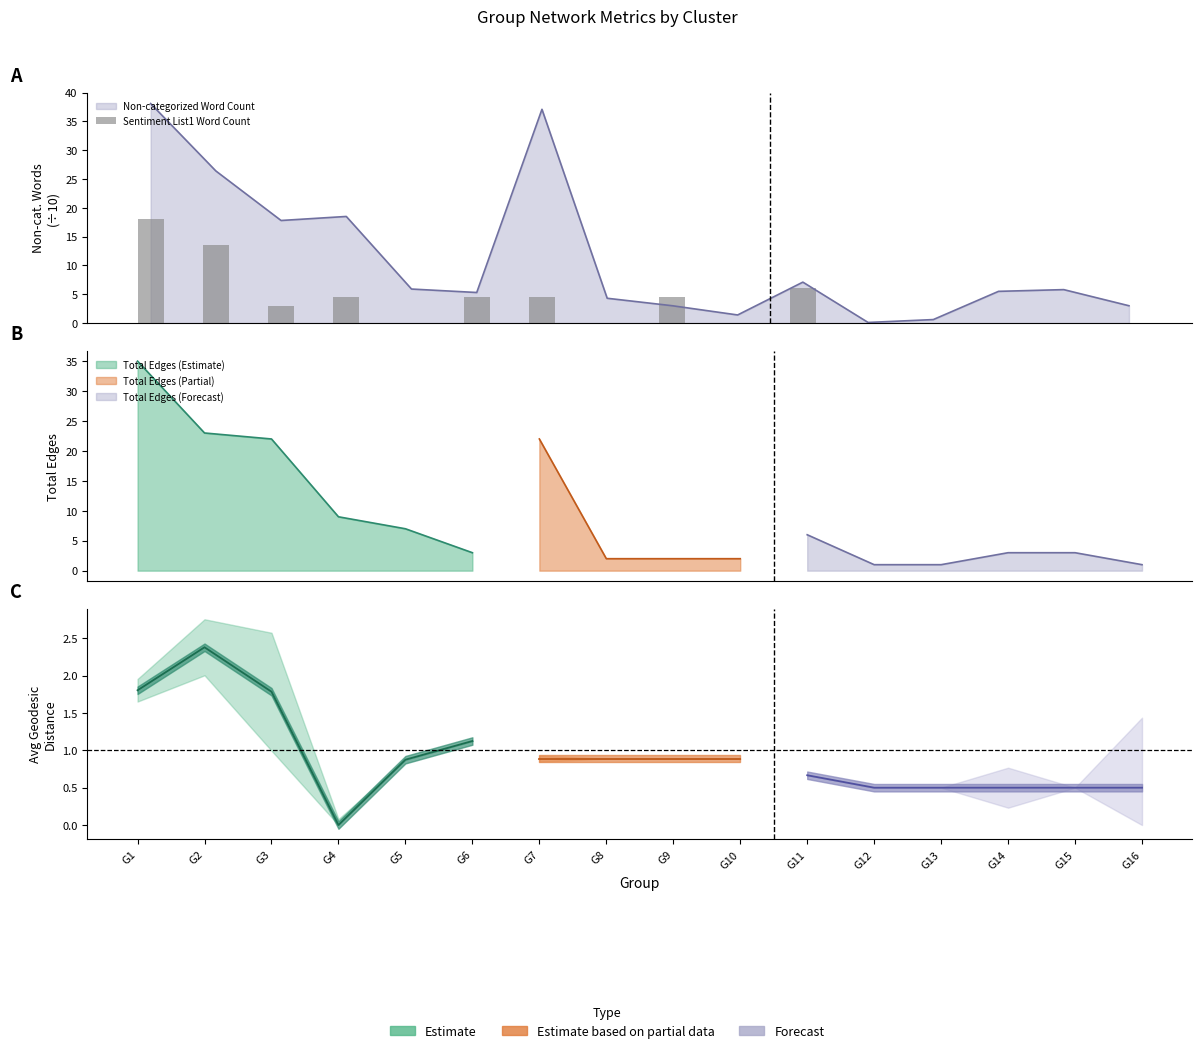

List the labels in order of value, largest first.

G1, G2, G11, G4, G6, G7, G9, G3, G5, G8, G10, G12, G13, G14, G15, G16